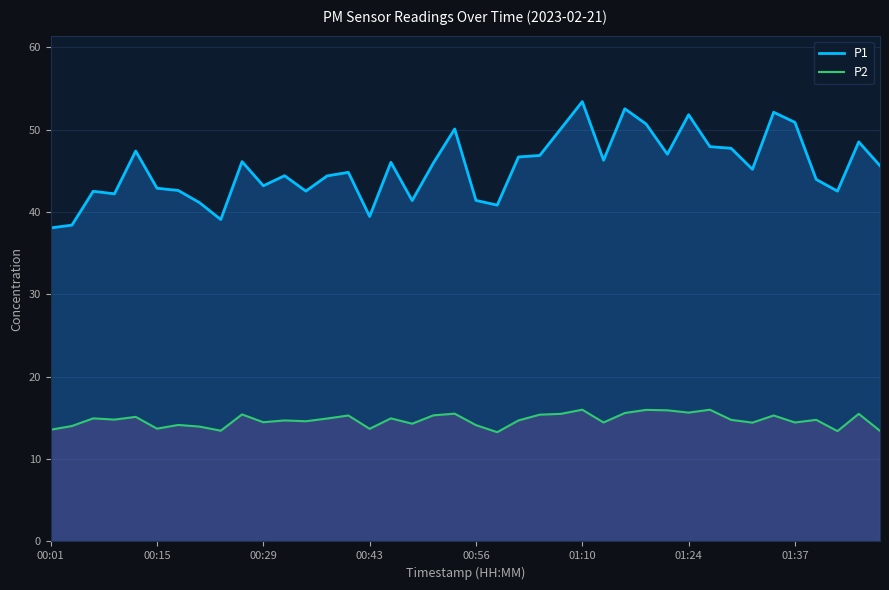

In P1, how many points are lower than both neighbors (excluding endpoints)?

11